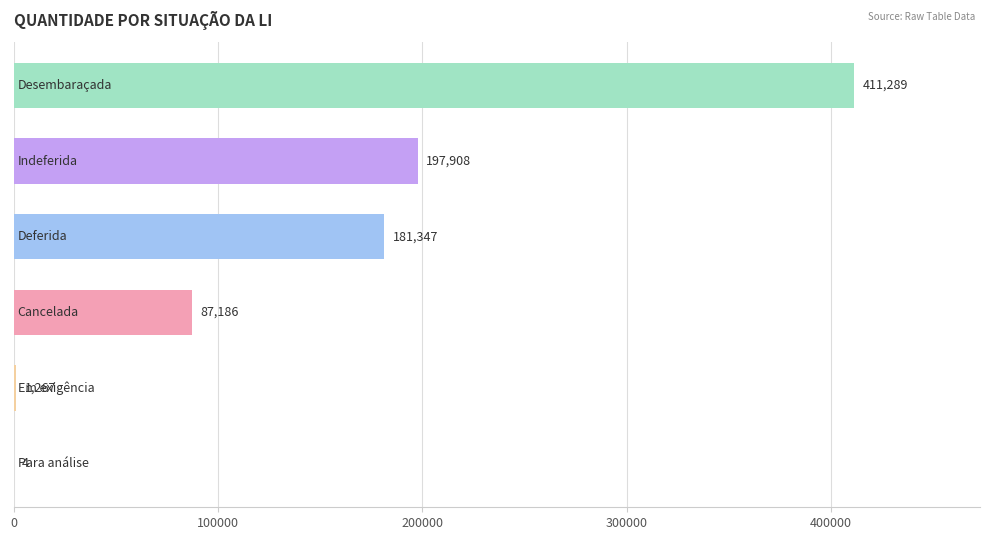

What is the greatest value displayed?

411289.0